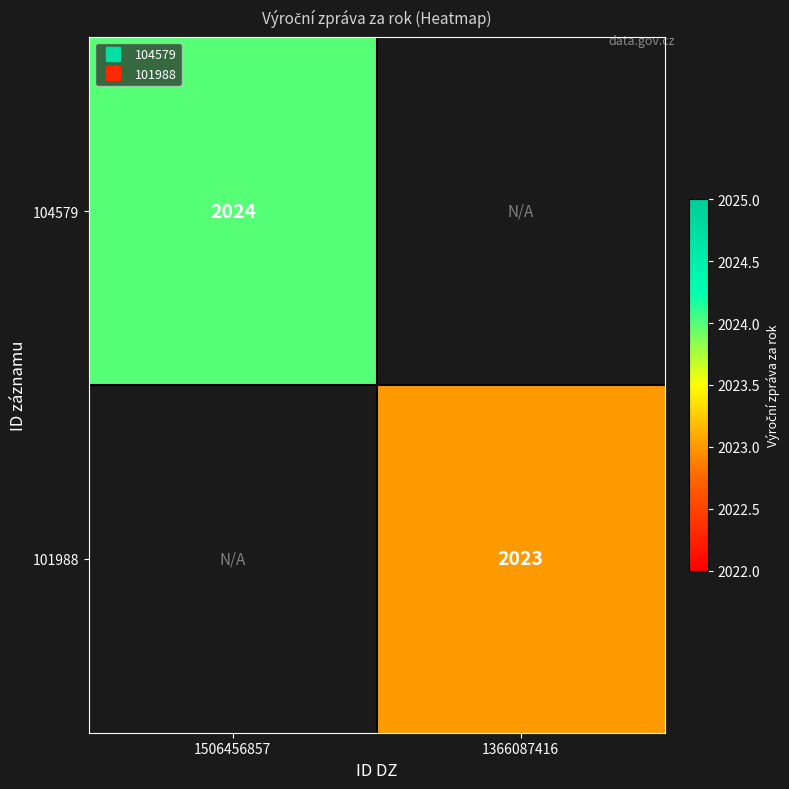

At which category does the chart reach its peak across all series?

1506456857